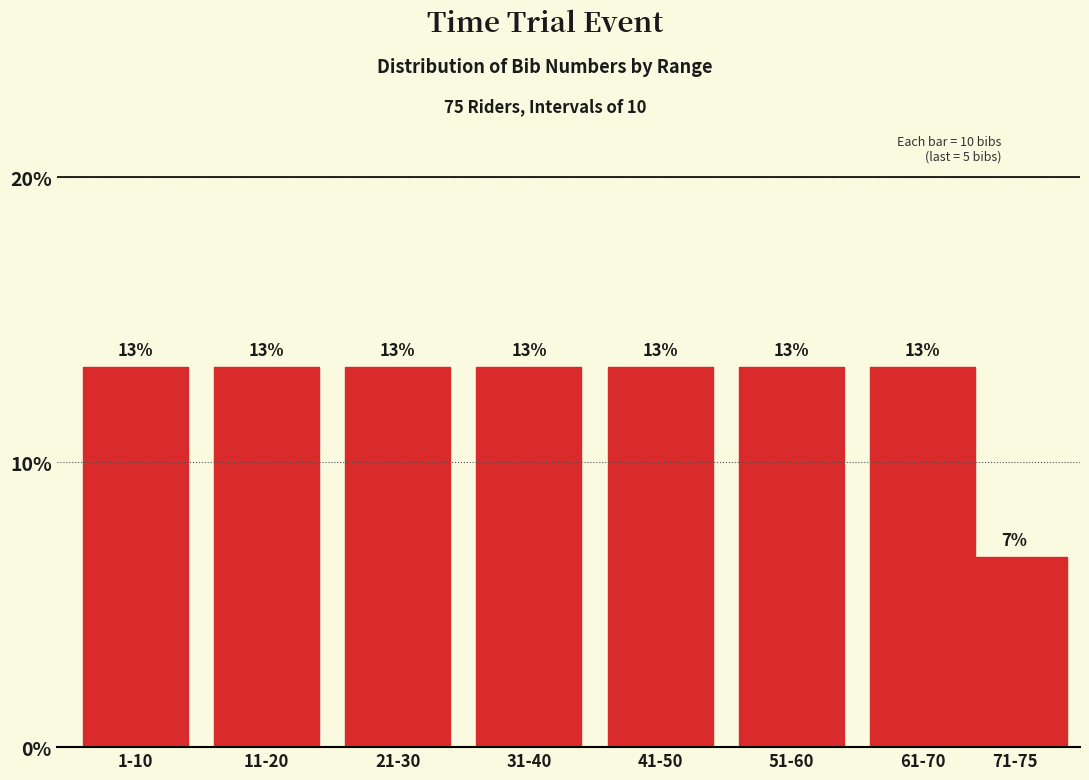

Does the chart contain any negative values?

No